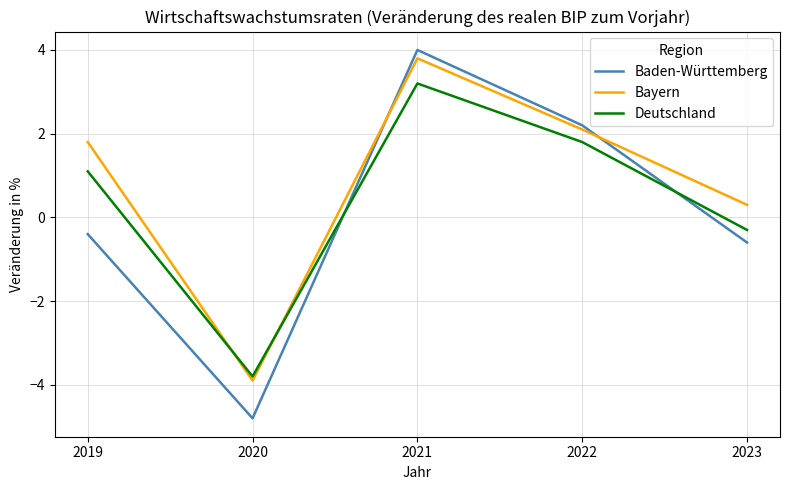

At which category does Bayern reach its first local peak?

2021